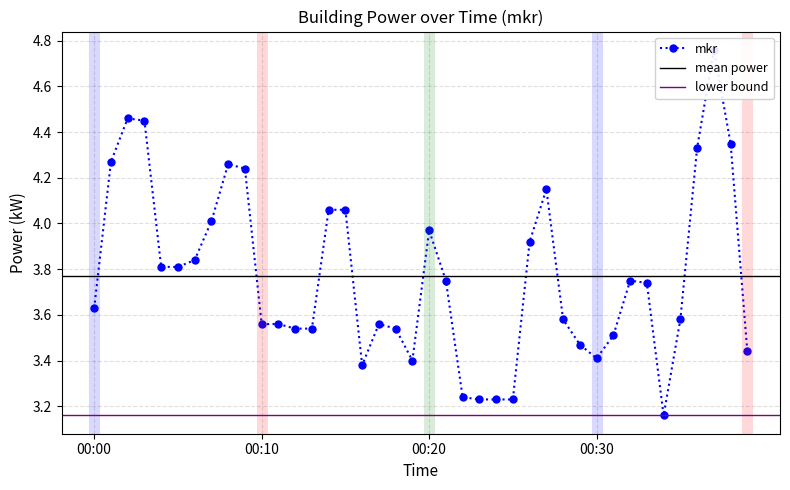

Rank the categories by value from lowest to highest.

00:34, 00:23, 00:24, 00:25, 00:22, 00:16, 00:19, 00:30, 00:39, 00:29, 00:31, 00:12, 00:13, 00:18, 00:10, 00:11, 00:17, 00:28, 00:35, 00:00, 00:33, 00:21, 00:32, 00:04, 00:05, 00:06, 00:26, 00:20, 00:07, 00:14, 00:15, 00:27, 00:09, 00:08, 00:01, 00:36, 00:38, 00:03, 00:02, 00:37